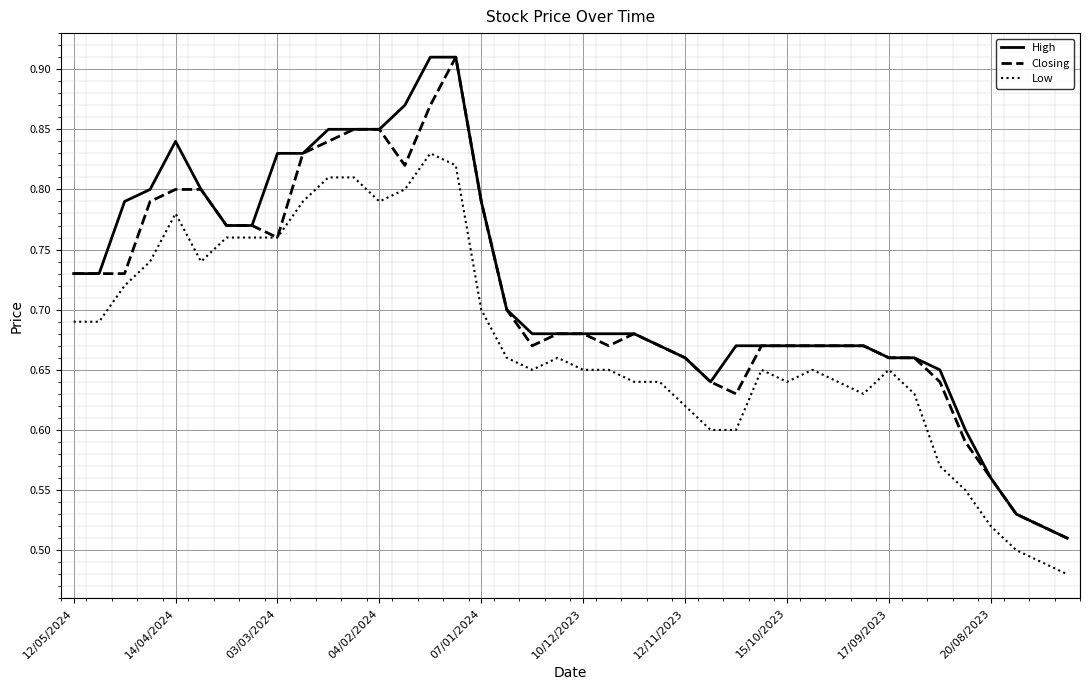

True or false: High and Low cross at least once.

False